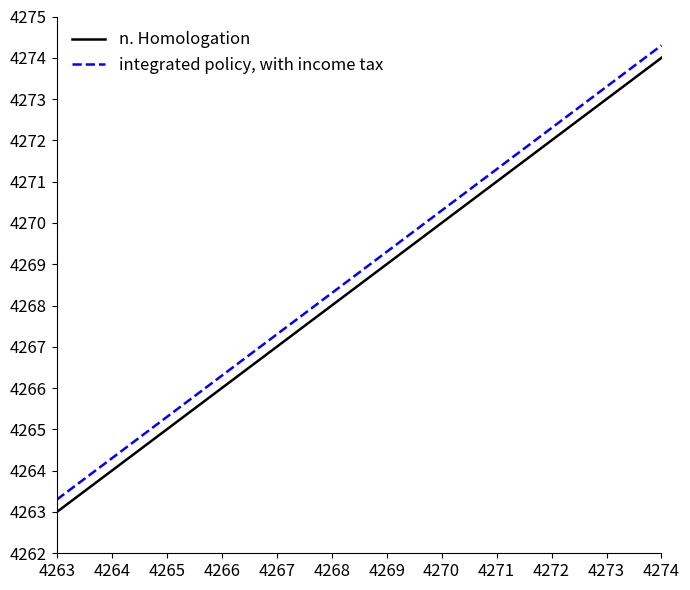

True or false: n. Homologation has more than 1 points higher than both neighbors.

False